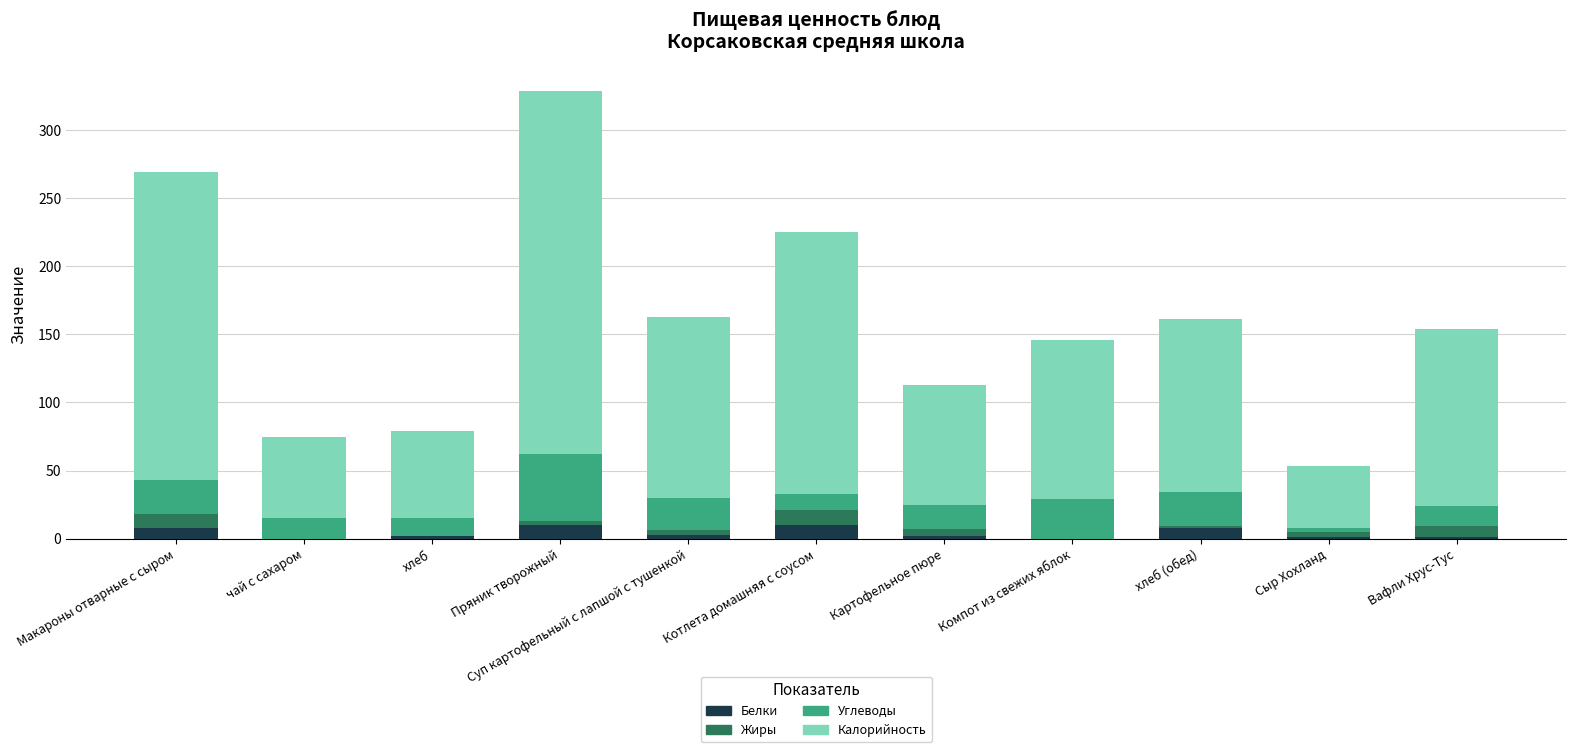

What is the sum of all Белки values?

45